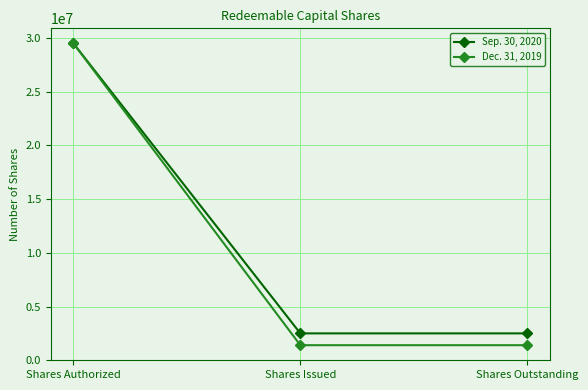

At which label does Sep. 30, 2020 reach its peak?

Shares Authorized